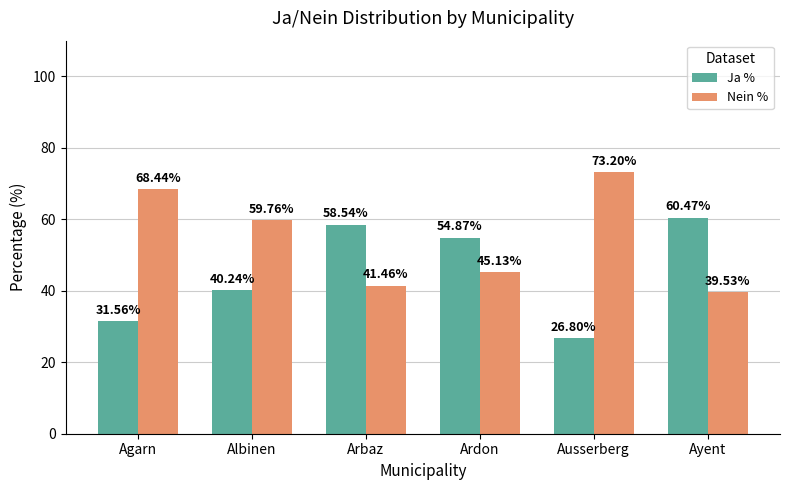

What is the value of the Ja % bar at the 6th from the left?

60.5